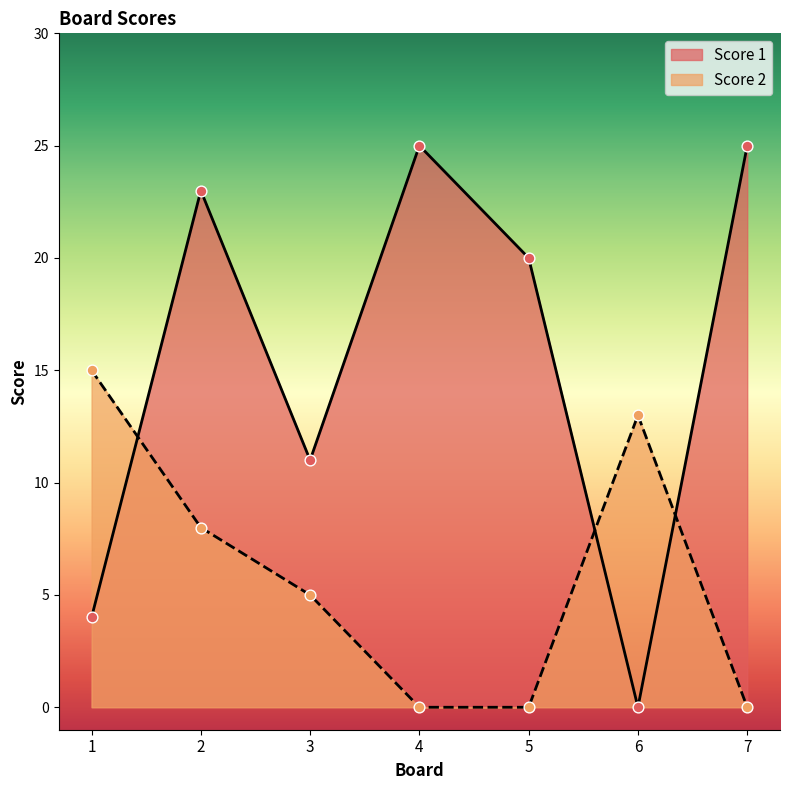

What is the total value across all series at 5?

20